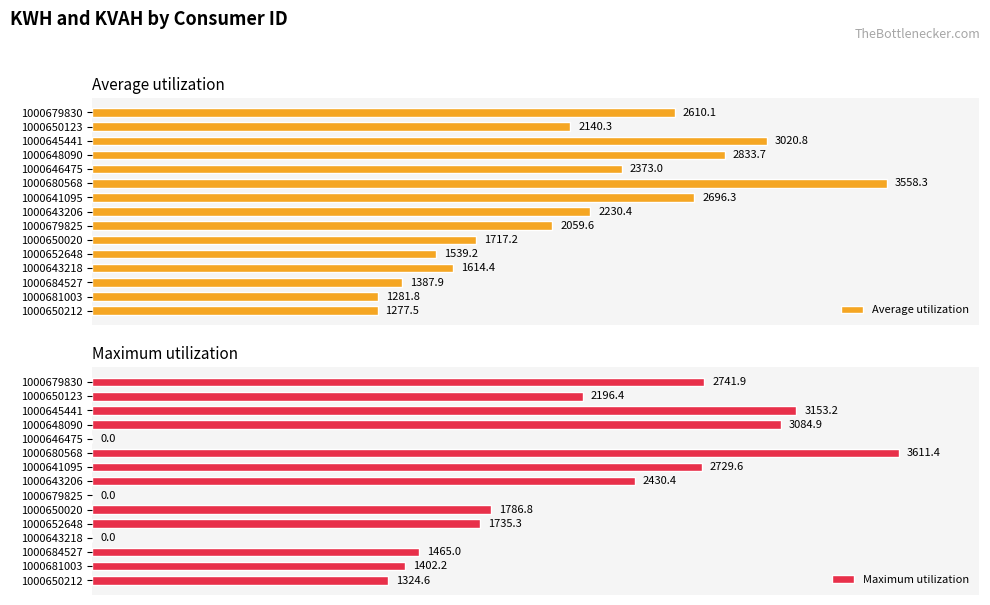

How many bars are there in each group?

2